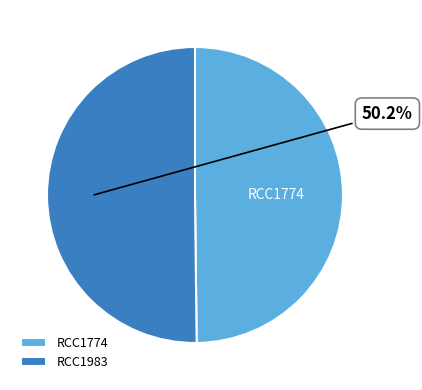

Approximately how many times larger is the value at RCC1983 compared to RCC1774?

1.0